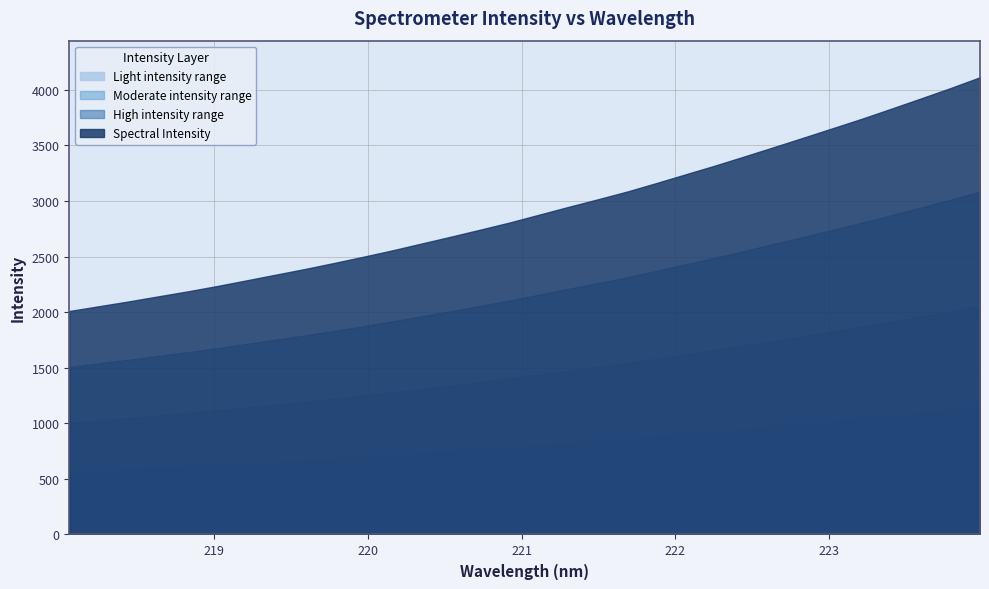

Approximately how many times larger is the value at 223.7895 compared to 219.7801?

1.6